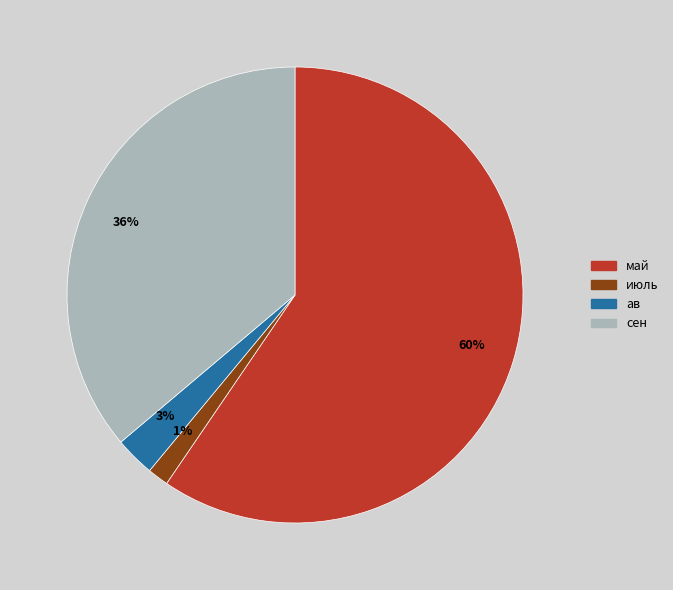

To the nearest percent, what is the combined percentage of сен and ав?

39%